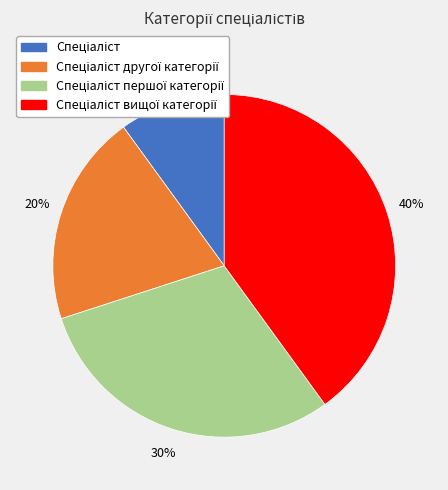

Is there a majority slice in this chart?

No